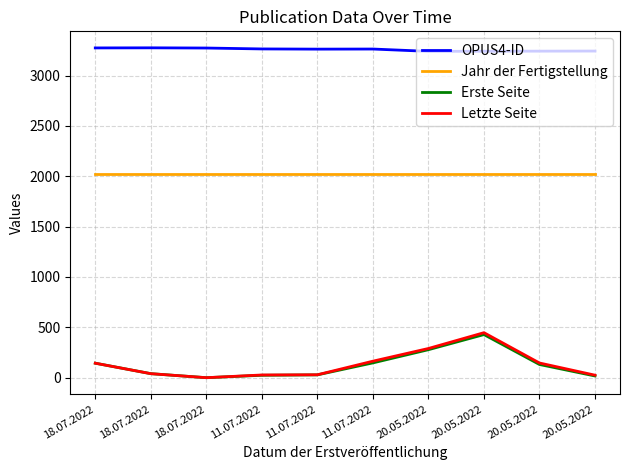

Reading right to left, what are all the values shown in this chart?

OPUS4-ID: 20.05.2022=3243	20.05.2022=3242	20.05.2022=3241	20.05.2022=3240	11.07.2022=3263	11.07.2022=3262	11.07.2022=3264	18.07.2022=3273	18.07.2022=3275	18.07.2022=3274
Jahr der Fertigstellung: 20.05.2022=2021	20.05.2022=2021	20.05.2022=2021	20.05.2022=2021	11.07.2022=2021	11.07.2022=2021	11.07.2022=2021	18.07.2022=2021	18.07.2022=2021	18.07.2022=2021
Erste Seite: 20.05.2022=17	20.05.2022=131	20.05.2022=428	20.05.2022=278	11.07.2022=147	11.07.2022=28	11.07.2022=24	18.07.2022=0	18.07.2022=40	18.07.2022=144
Letzte Seite: 20.05.2022=25	20.05.2022=146	20.05.2022=447	20.05.2022=290	11.07.2022=164	11.07.2022=29	11.07.2022=27	18.07.2022=0	18.07.2022=40	18.07.2022=144